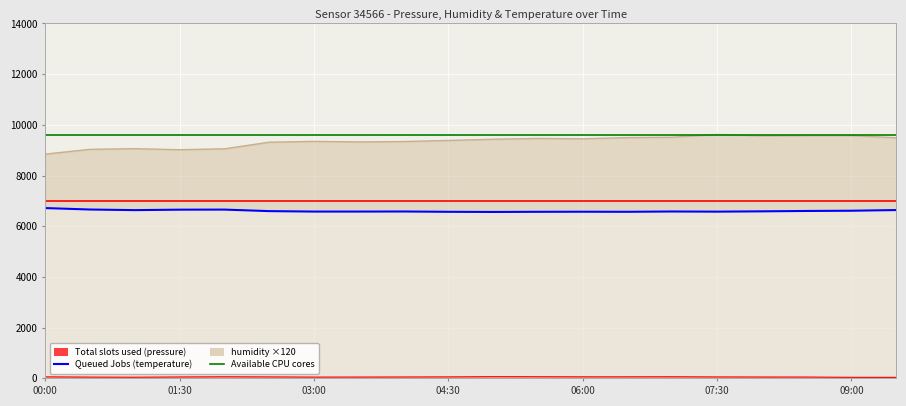

At which label does the data first exceed 6588?

00:00